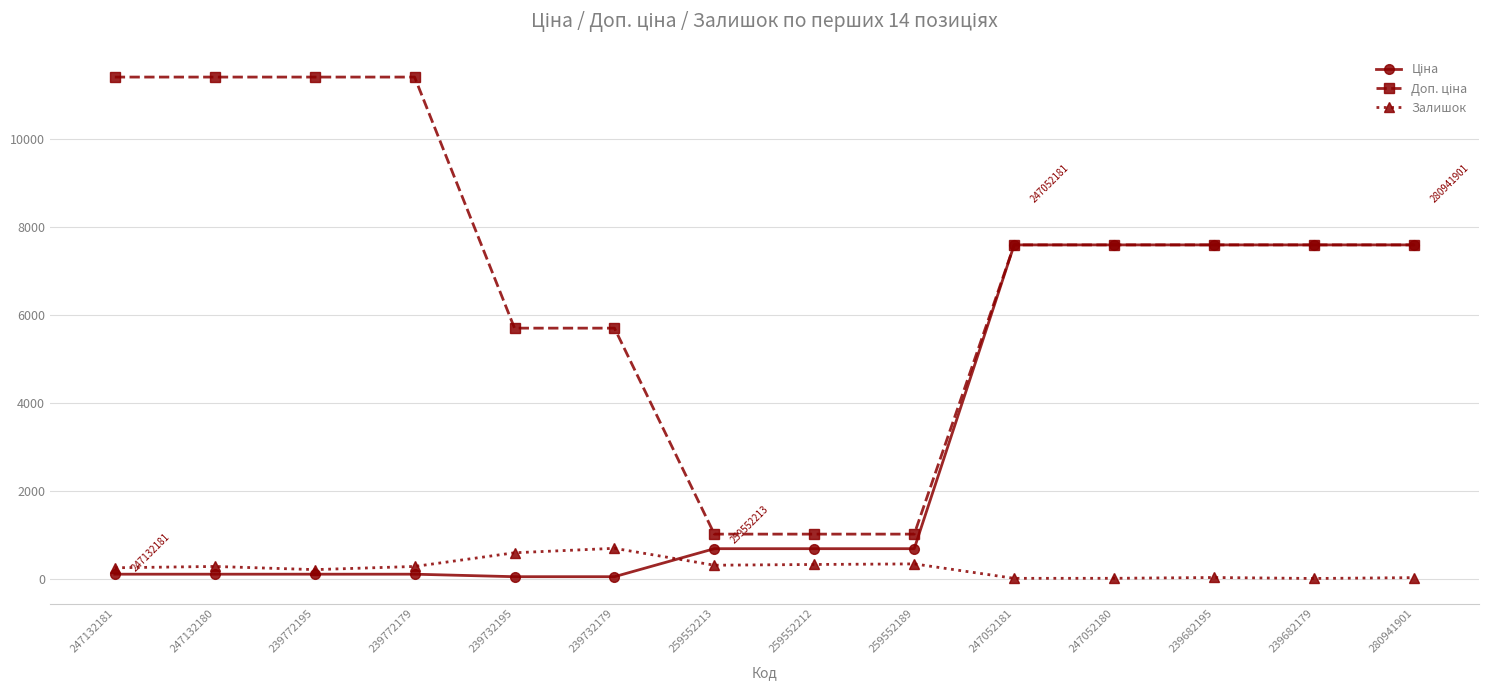

Is it true that Залишок equals 335.0 at 259552212?

True